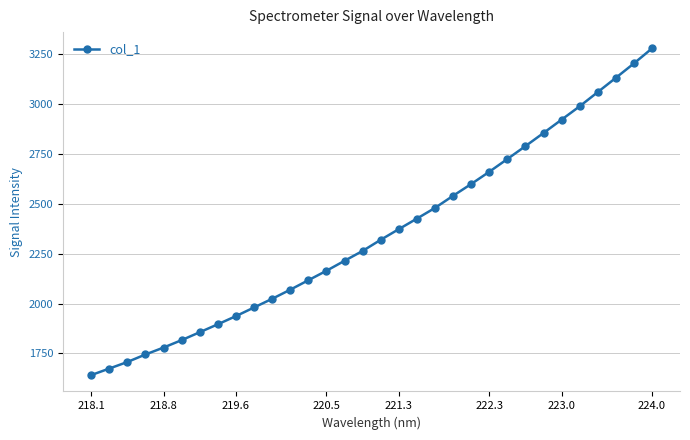

What is the sum of all values?

75233.0